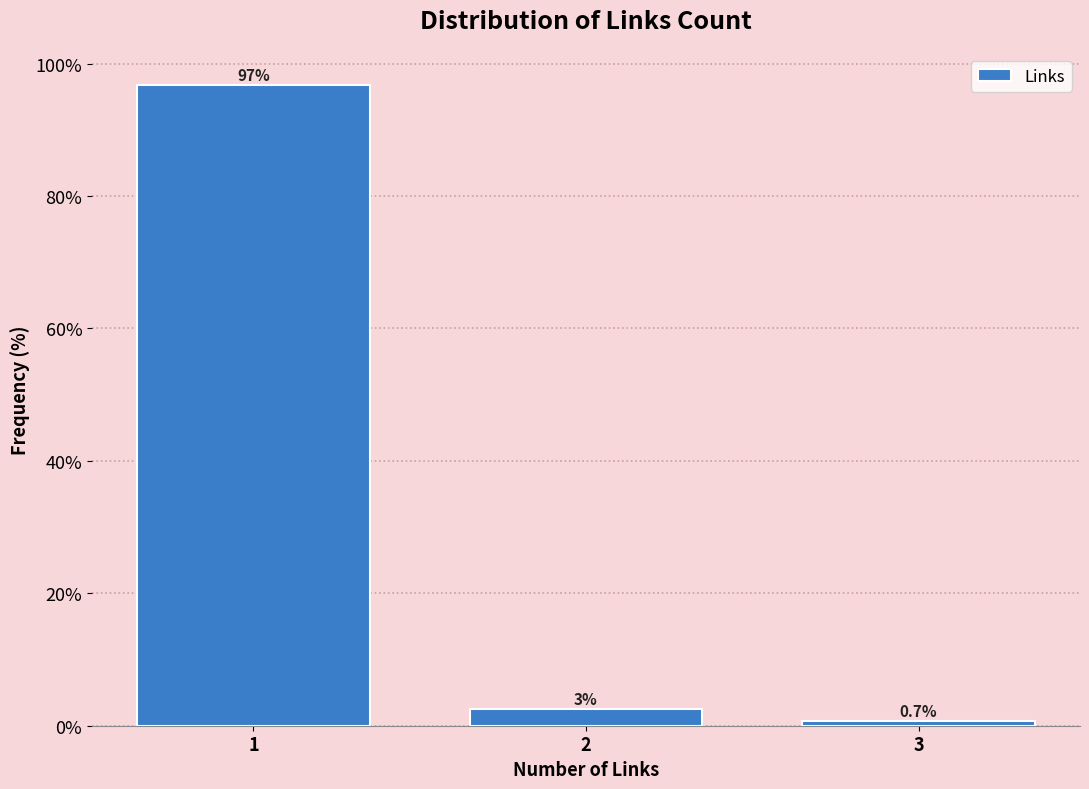

Reading right to left, transcribe all the data shown in this chart.

3=0.7	2=2.5	1=96.8